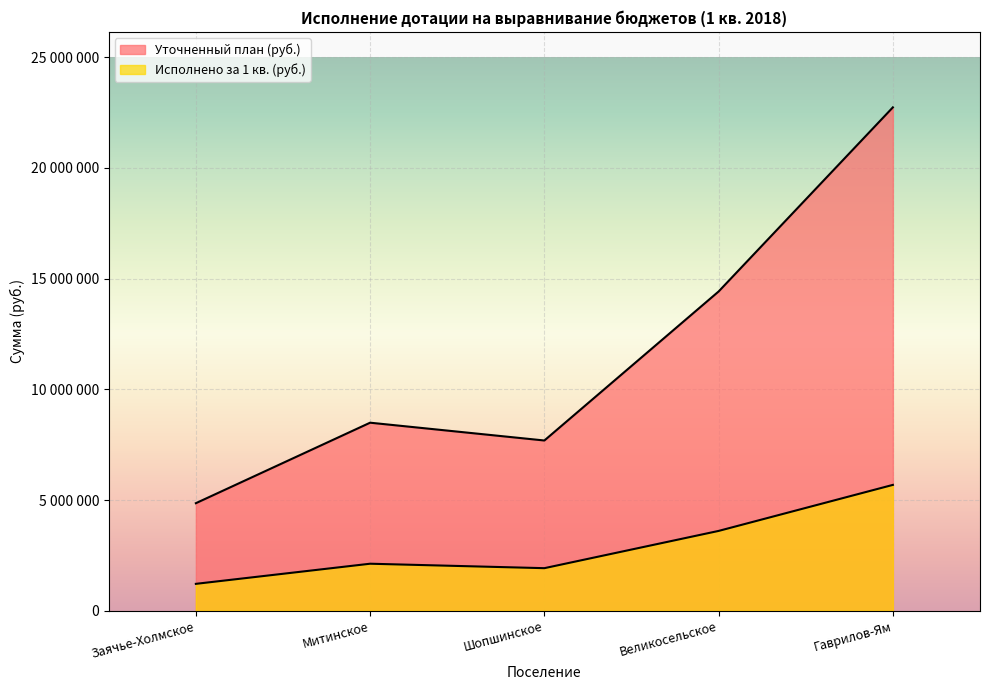

At which category does the chart reach its peak across all series?

Гаврилов-Ям